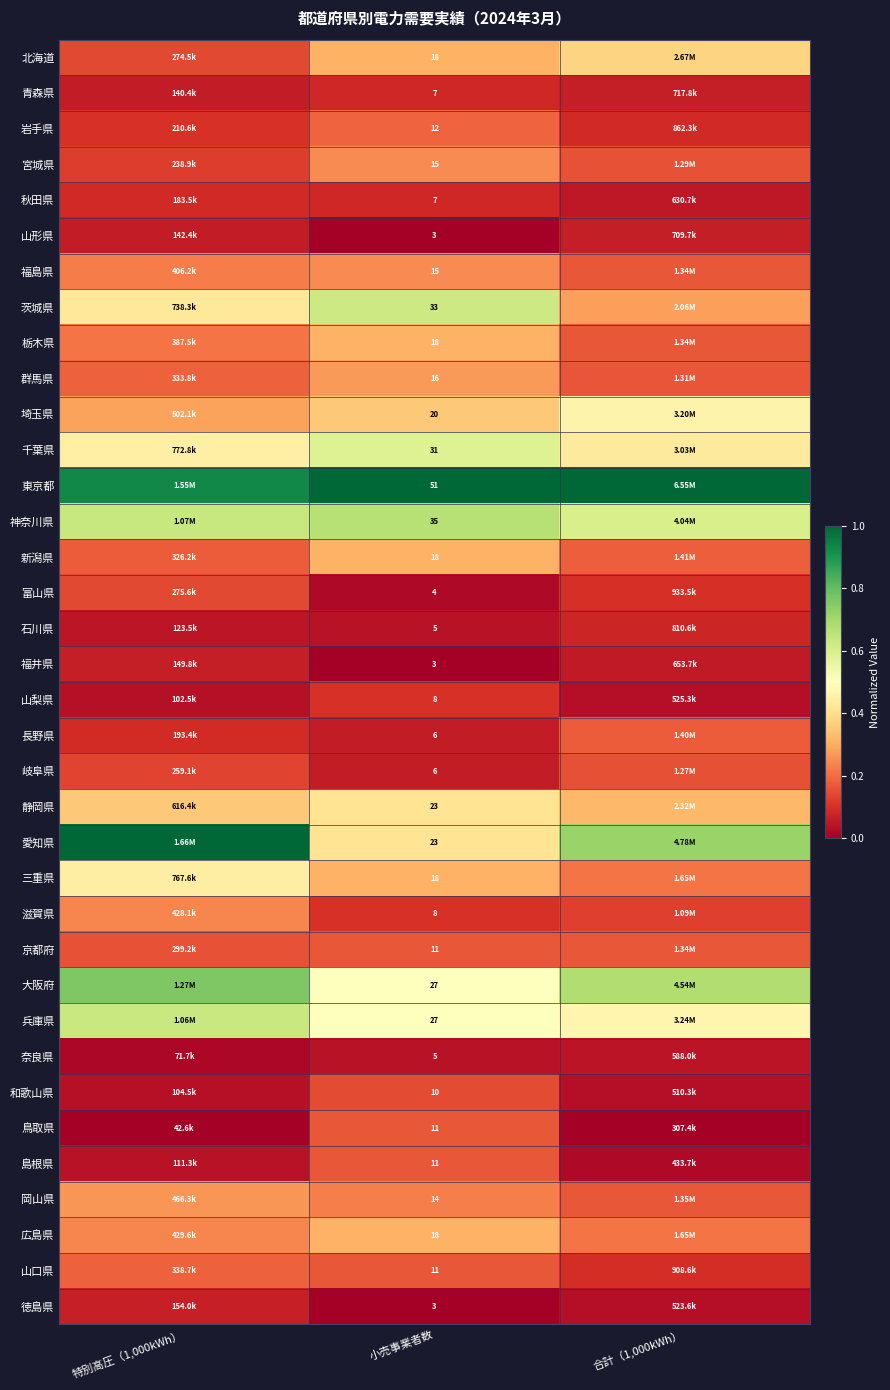

What is the minimum value for 静岡県?

0.3